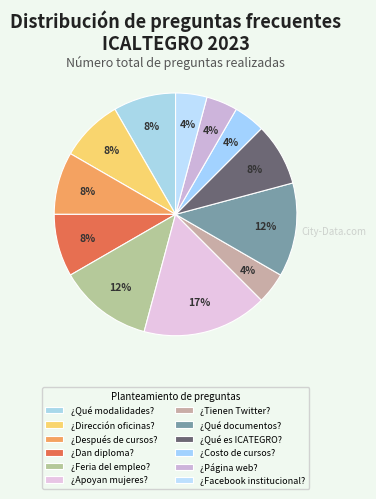

Which category has the biggest portion of the pie?

¿Apoyan mujeres?